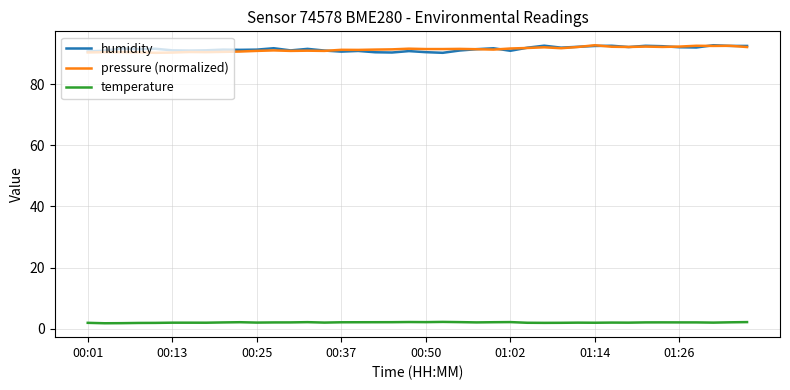

True or false: temperature and pressure (normalized) intersect in this chart.

False